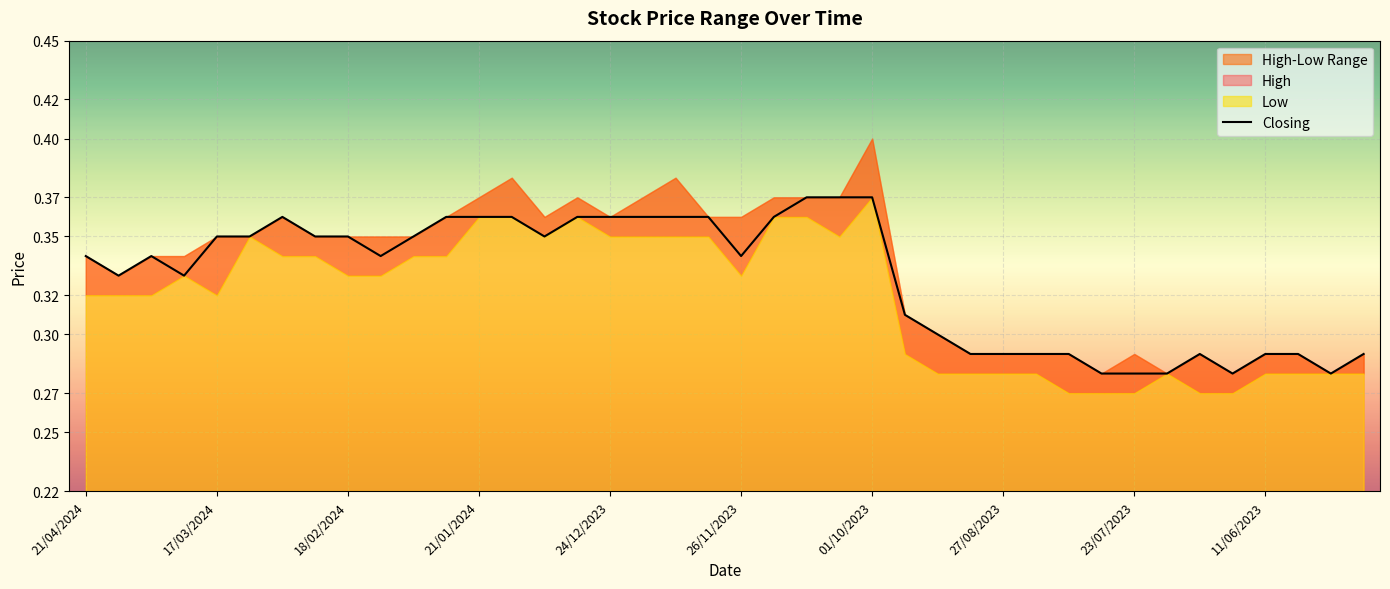

At which category does the chart reach its minimum across all series?

31